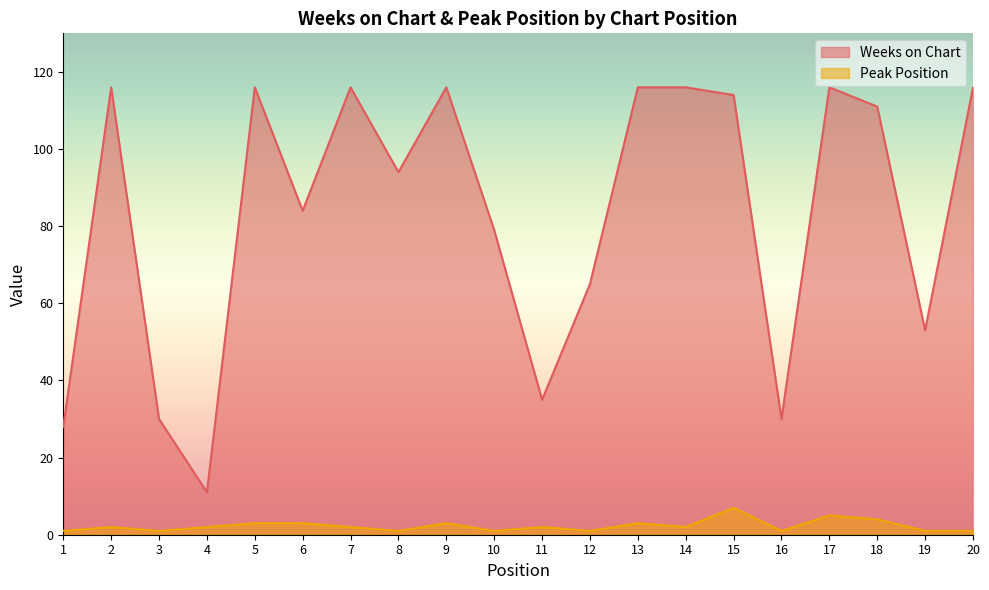

What is the difference between the maximum and second lowest values in the Weeks on Chart series?

88